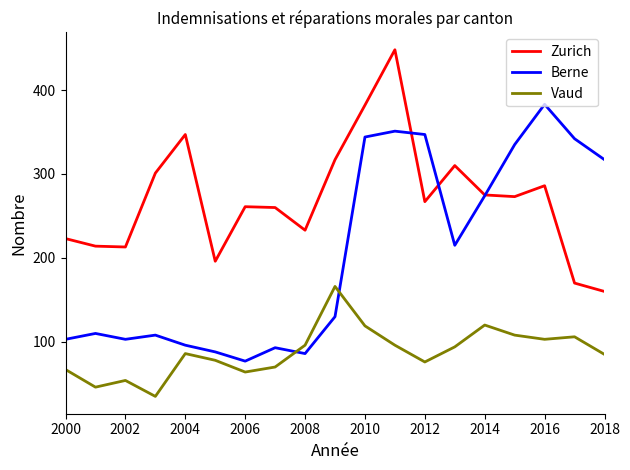

Which series has the largest total across all categories?

Zurich